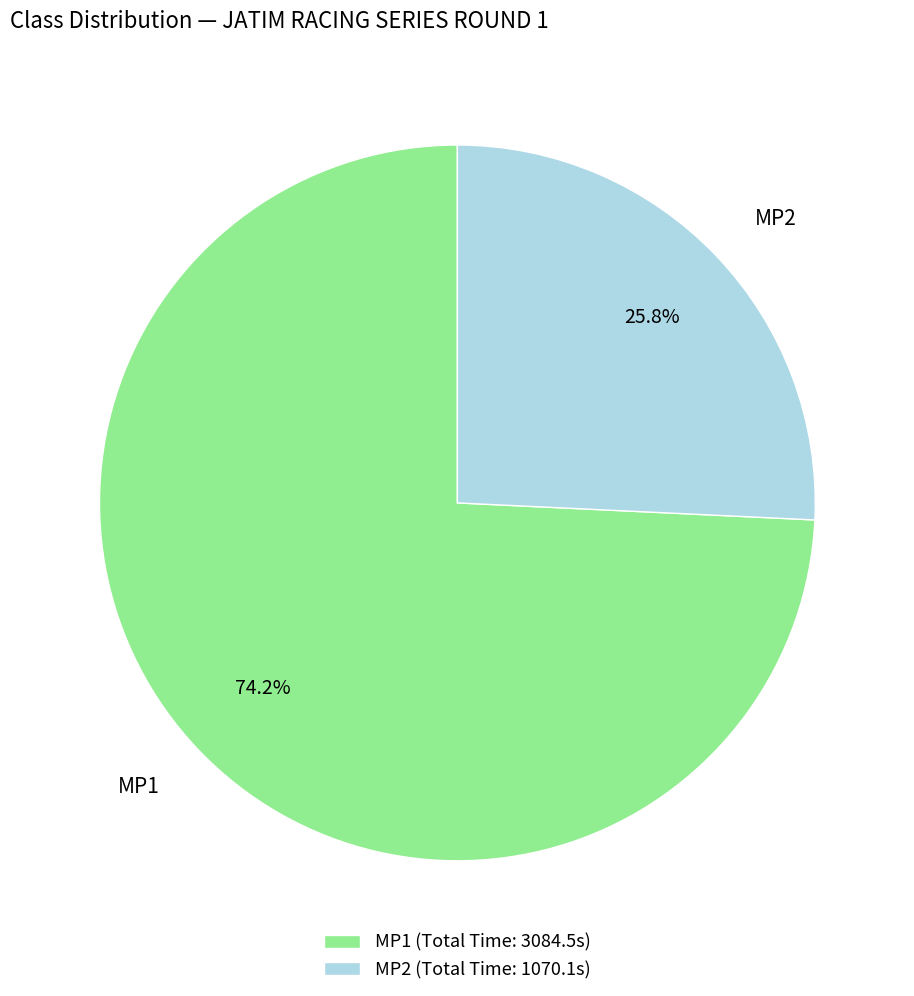

To the nearest percent, what is the difference between the largest and smallest slice percentages?

48%